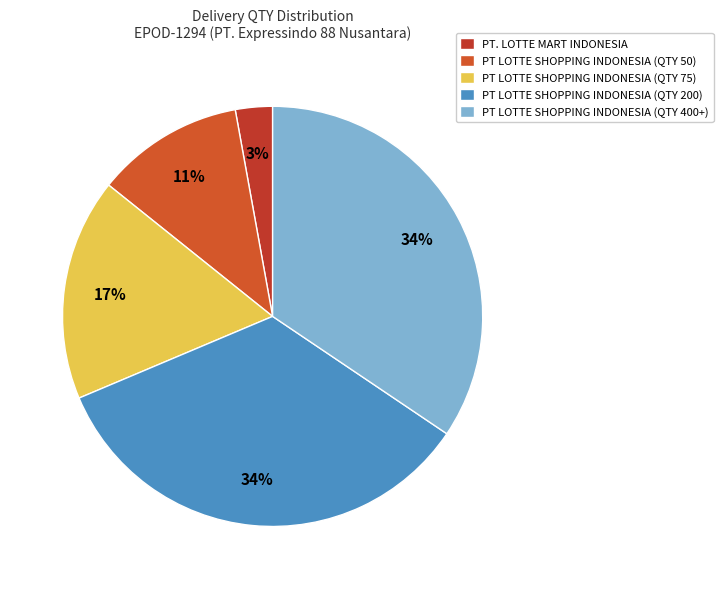

How many segments does this pie chart have?

5